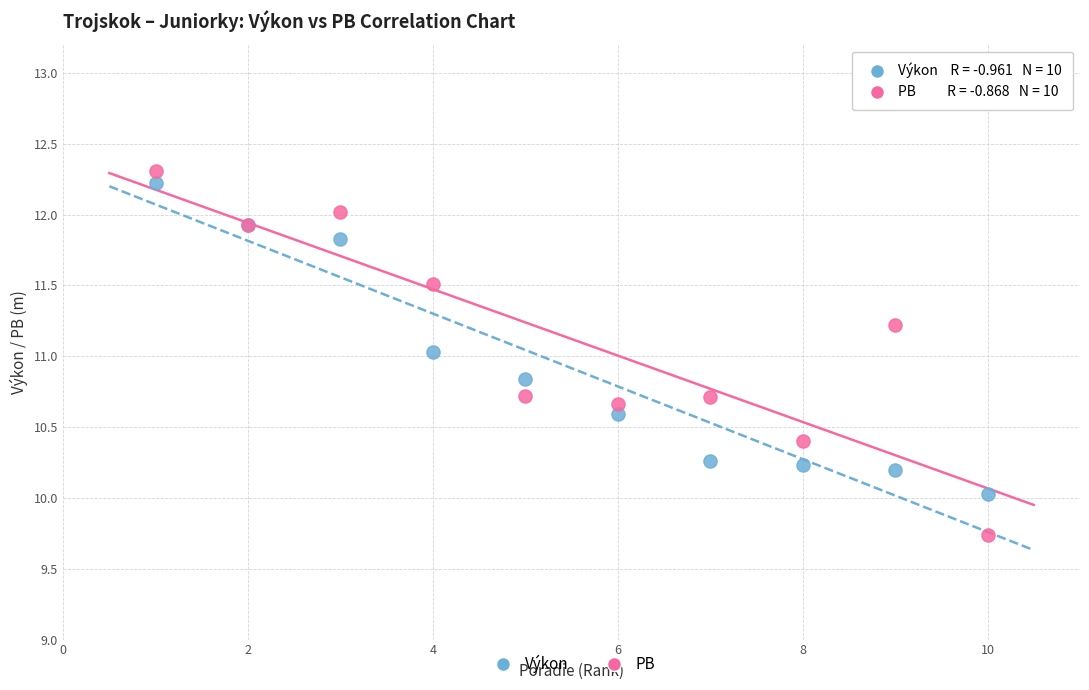

Which series reaches the minimum Y coordinate?

PB